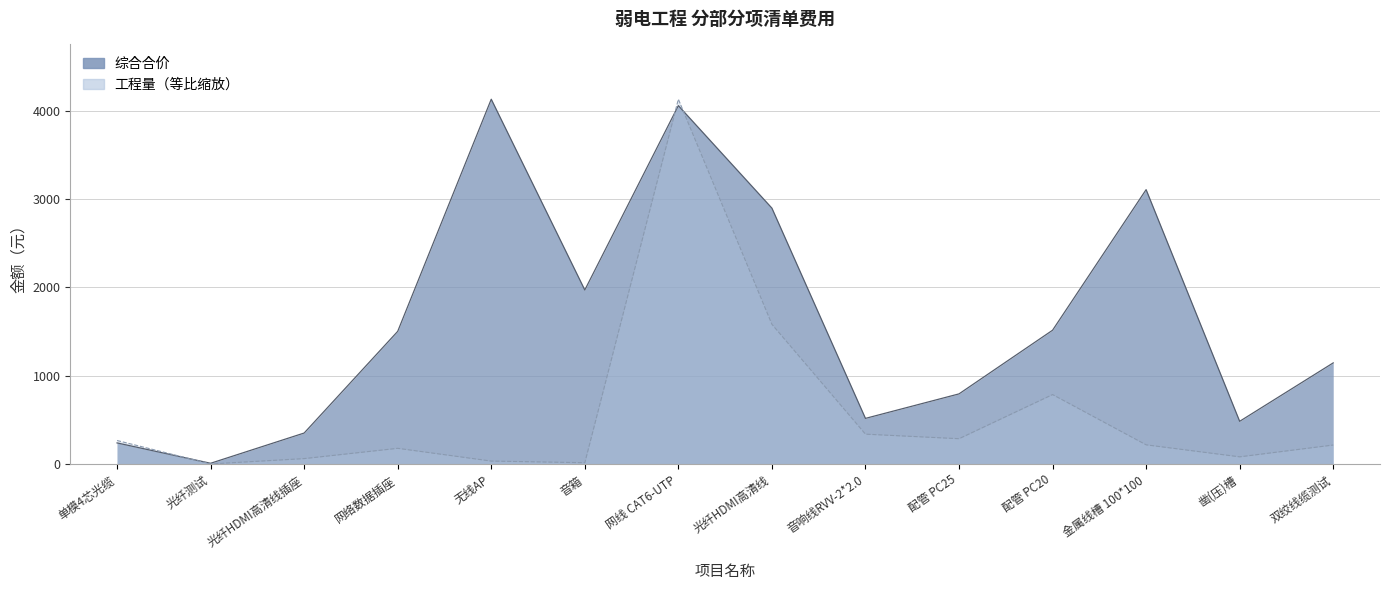

The value of 综合合价 at 光纤HDMI高清线 is 2897.1. True or false?

True